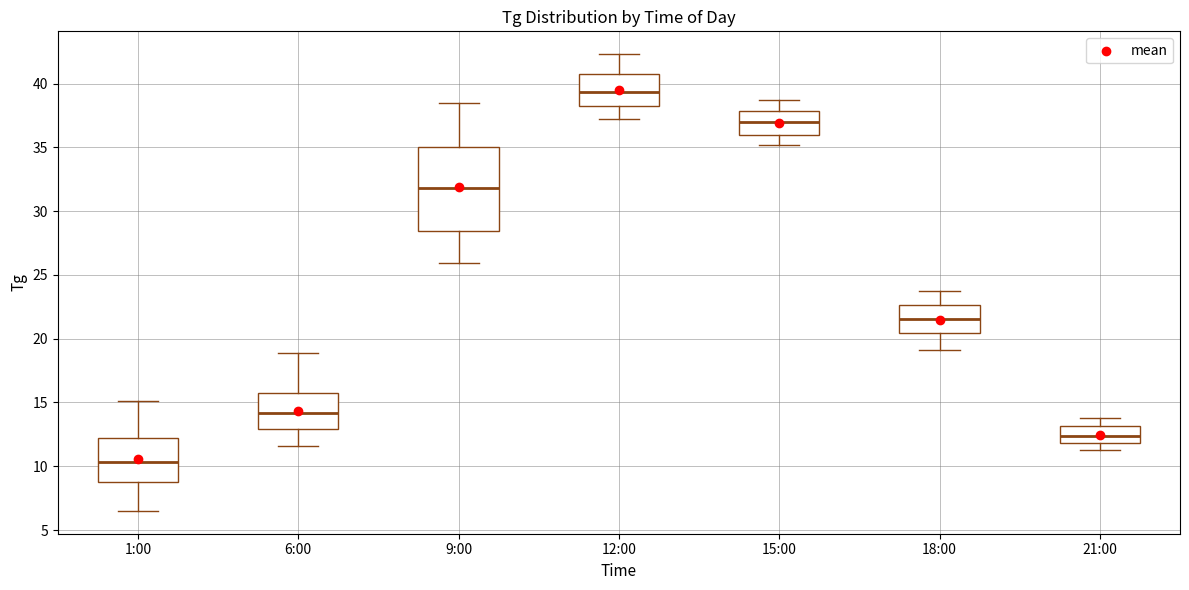

Which box is the tallest, from its lower edge to its upper edge?

9:00